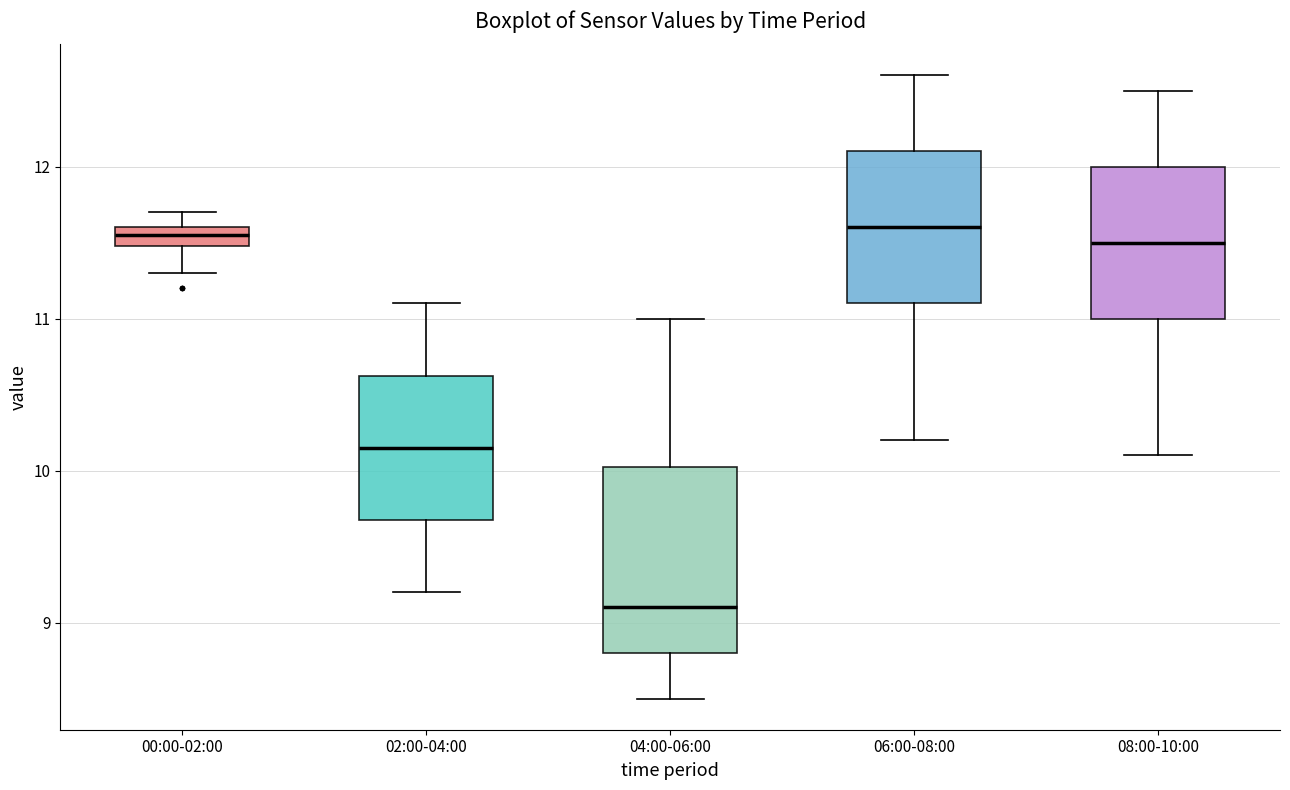

Where does the median line of the box for 04:00-06:00 sit on the y-axis? The values are not printed on the chart, so give them approximately, as read against the axis.

9.1